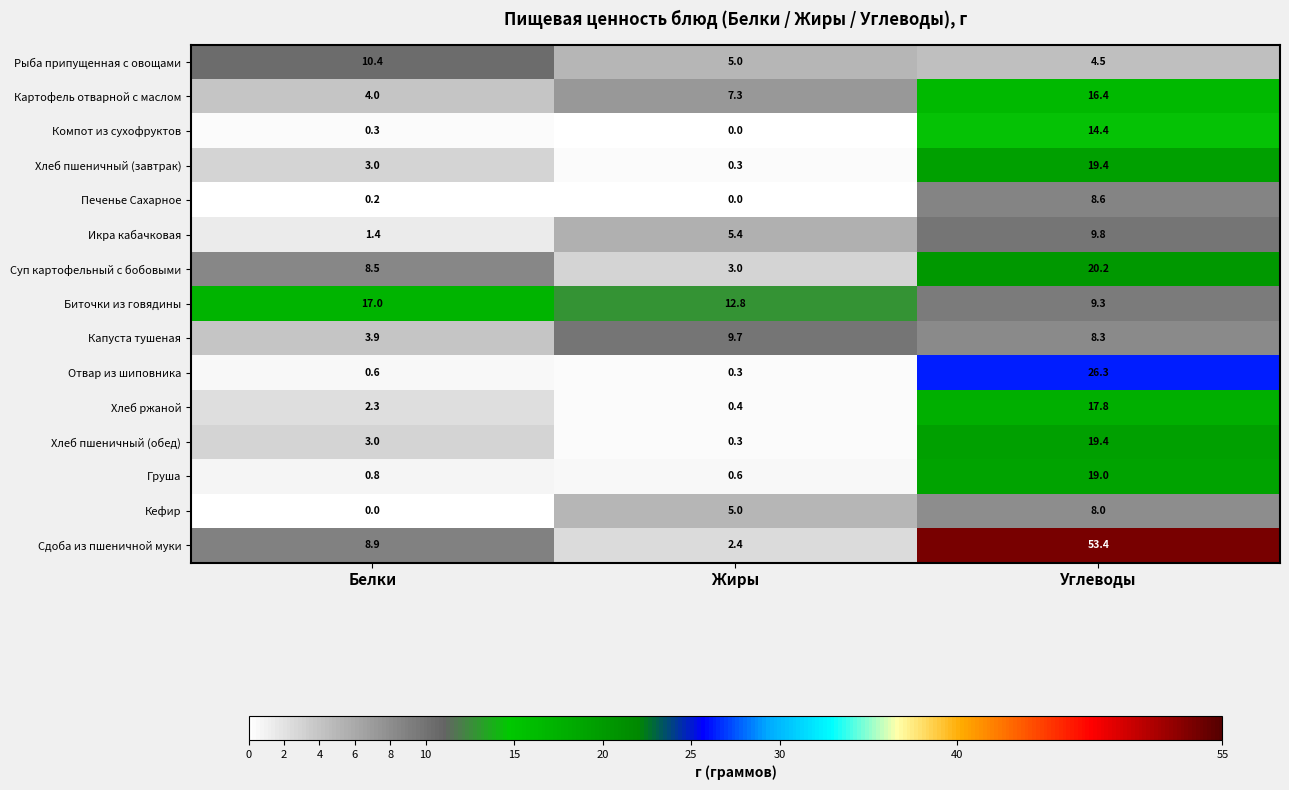

Read the Биточки из говядины value at Белки.

17.0